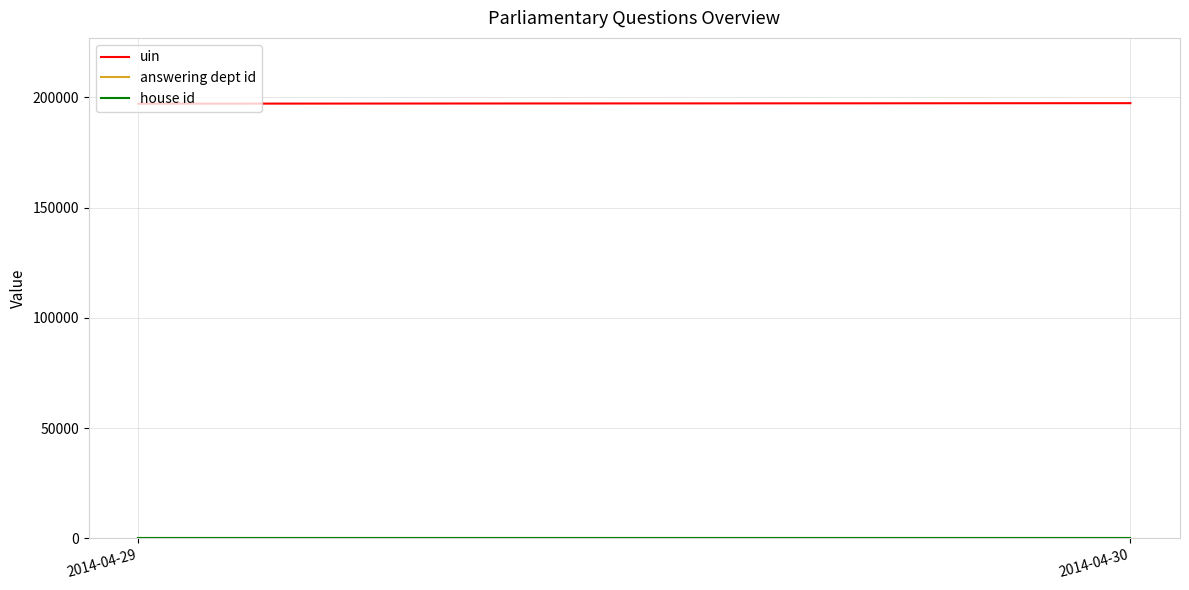

Is this an area chart (filled region under the line)?

No